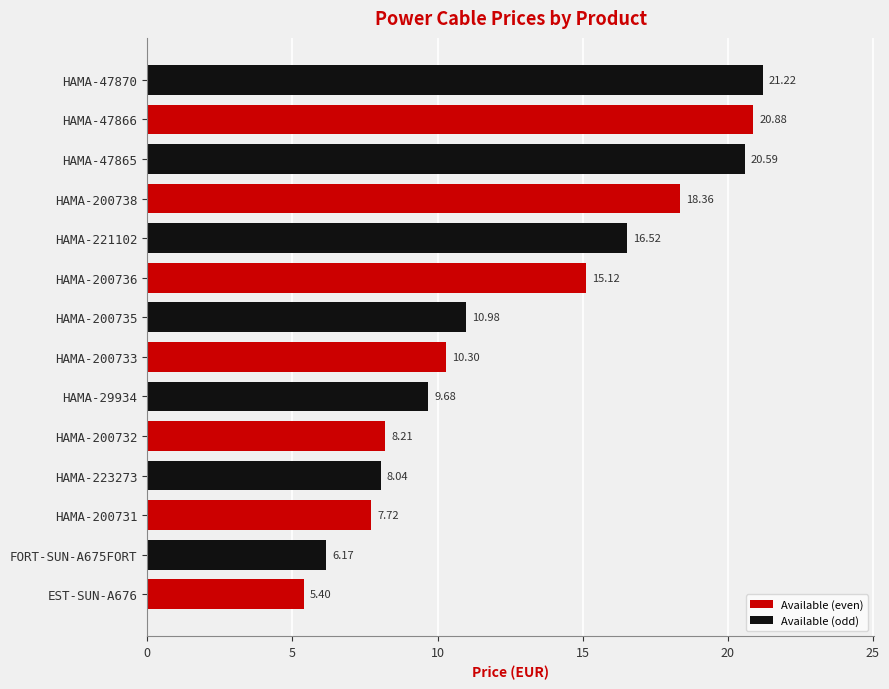

What is the difference between the second highest and second lowest values?

14.7